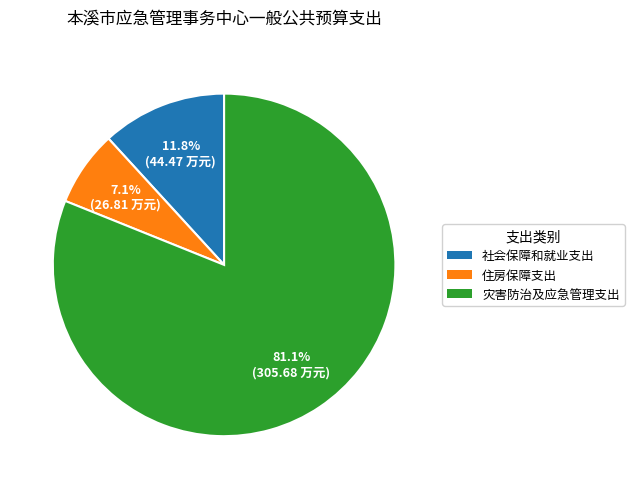

The 住房保障支出 slice represents 7% of the pie. True or false?

True